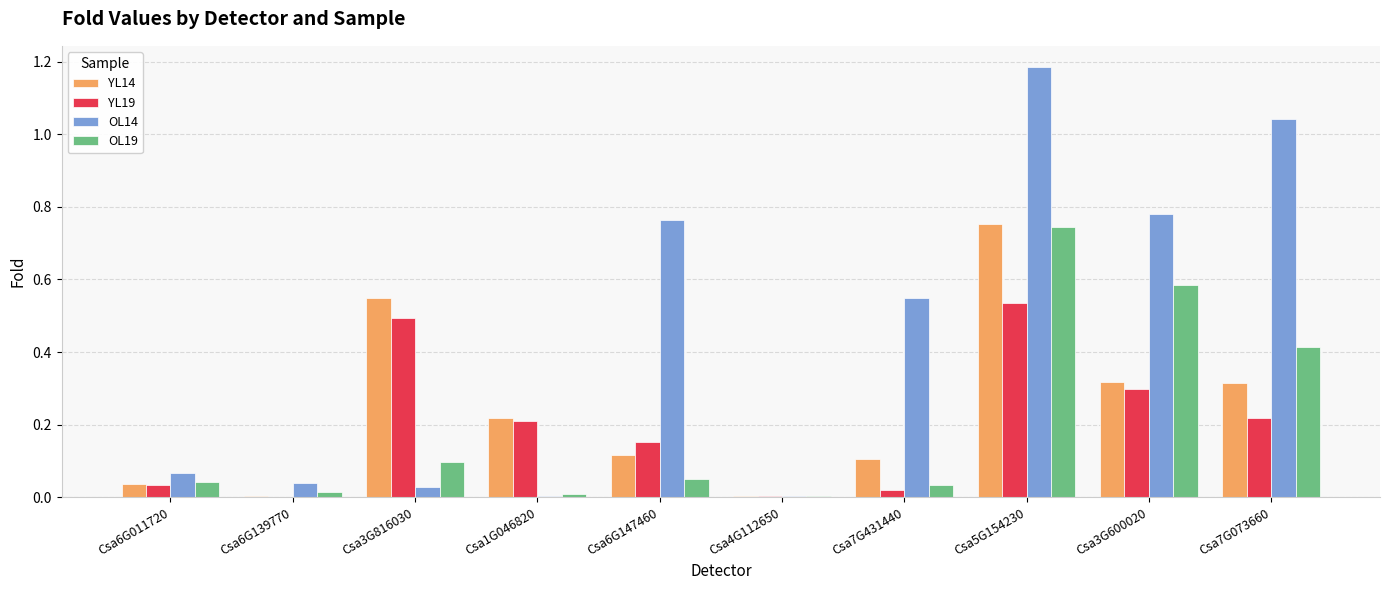

What is the sum of all OL19 values?

2.0